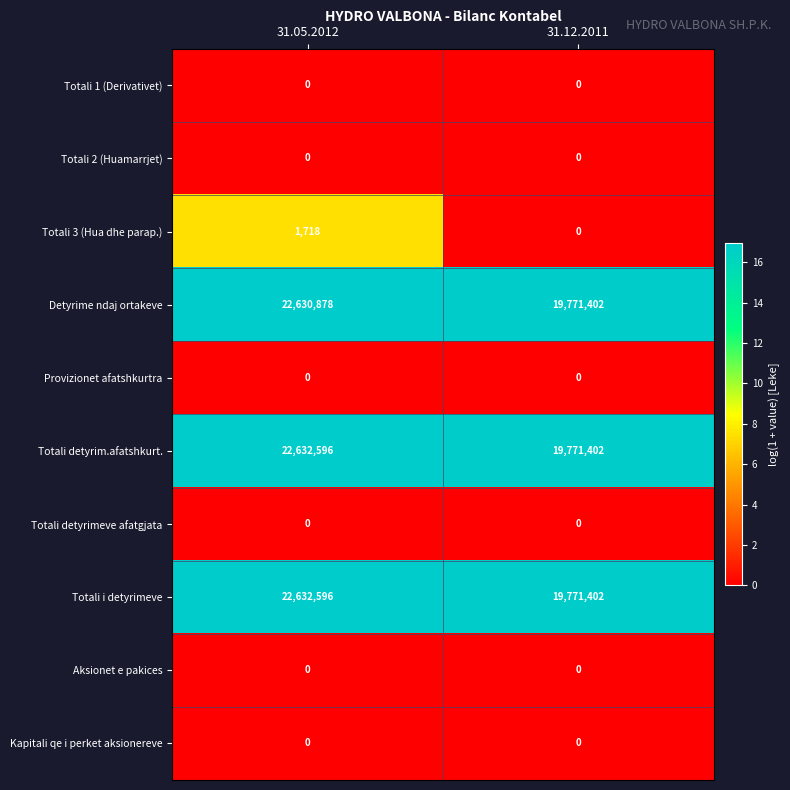

Reading left to right, list all the values displayed in this chart.

Totali 1 (Derivativet): 0	0
Totali 2 (Huamarrjet): 0	0
Totali 3 (Hua dhe parap.): 1718	0
Detyrime ndaj ortakeve: 22630878	19771402
Provizionet afatshkurtra: 0	0
Totali detyrim.afatshkurt.: 22632596	19771402
Totali detyrimeve afatgjata: 0	0
Totali i detyrimeve: 22632596	19771402
Aksionet e pakices: 0	0
Kapitali qe i perket aksionereve: 0	0